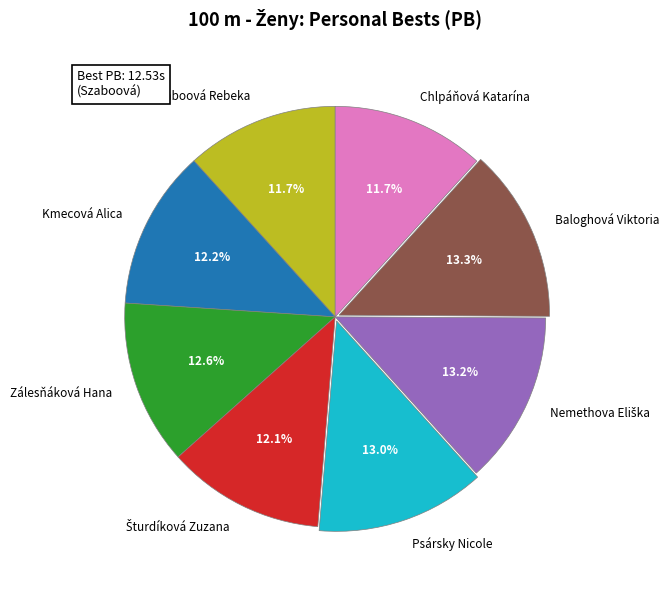

Is there any slice that represents more than half of the pie?

No